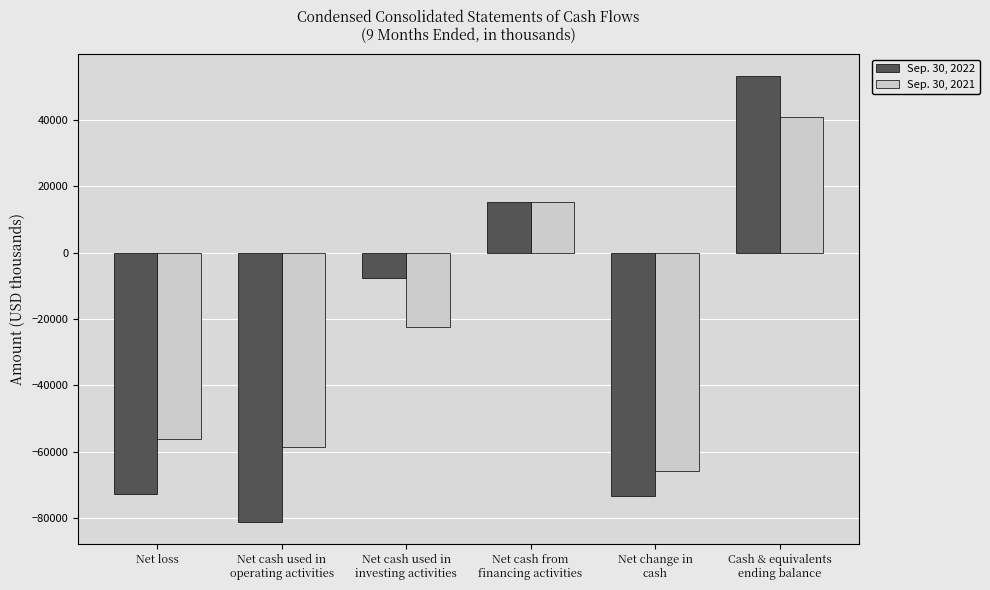

The value of Sep. 30, 2022 at Cash & equivalents
ending balance is 19246. True or false?

False